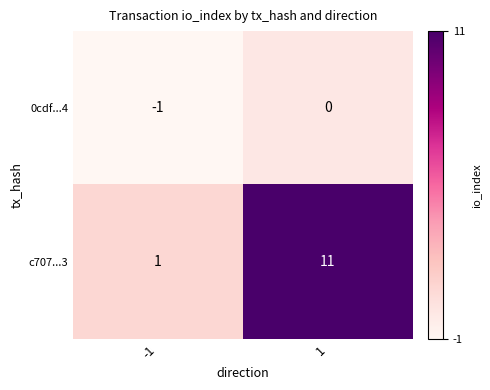

Is it true that 0cdf...4 equals -1 at -1?

True